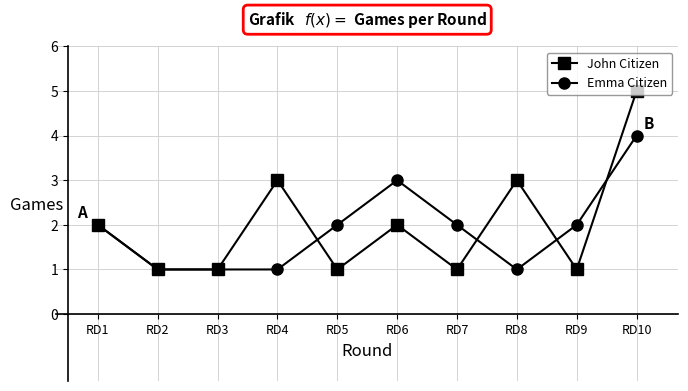

True or false: John Citizen has more than 1 interior local peaks.

True